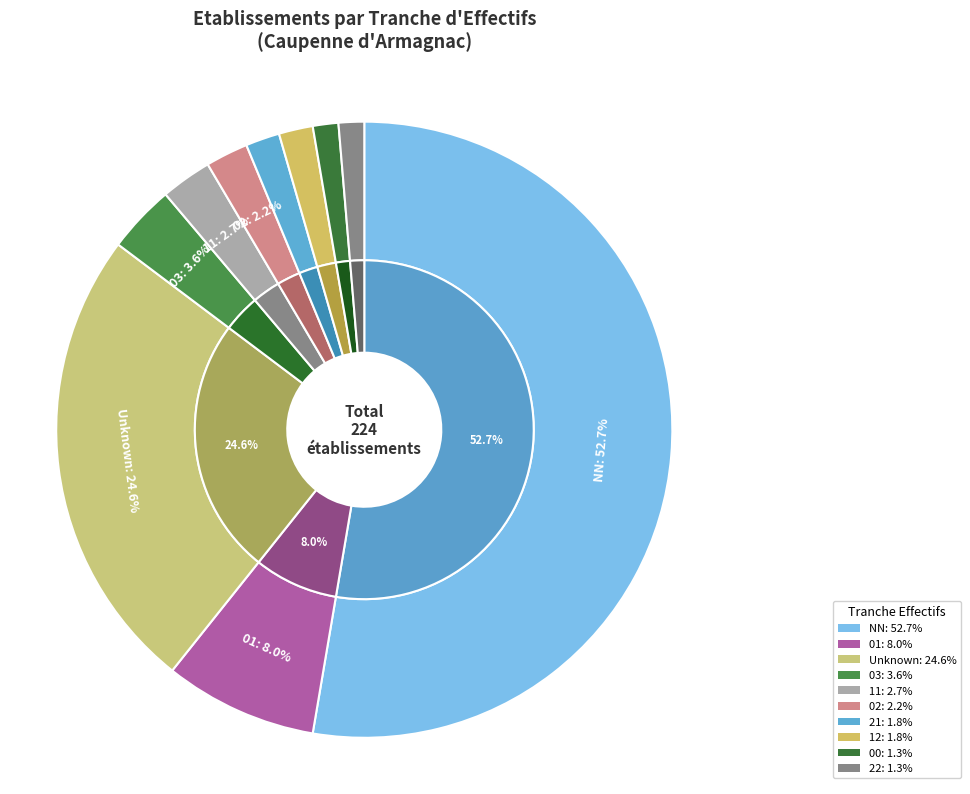

To the nearest percent, what portion does 11 represent?

3%